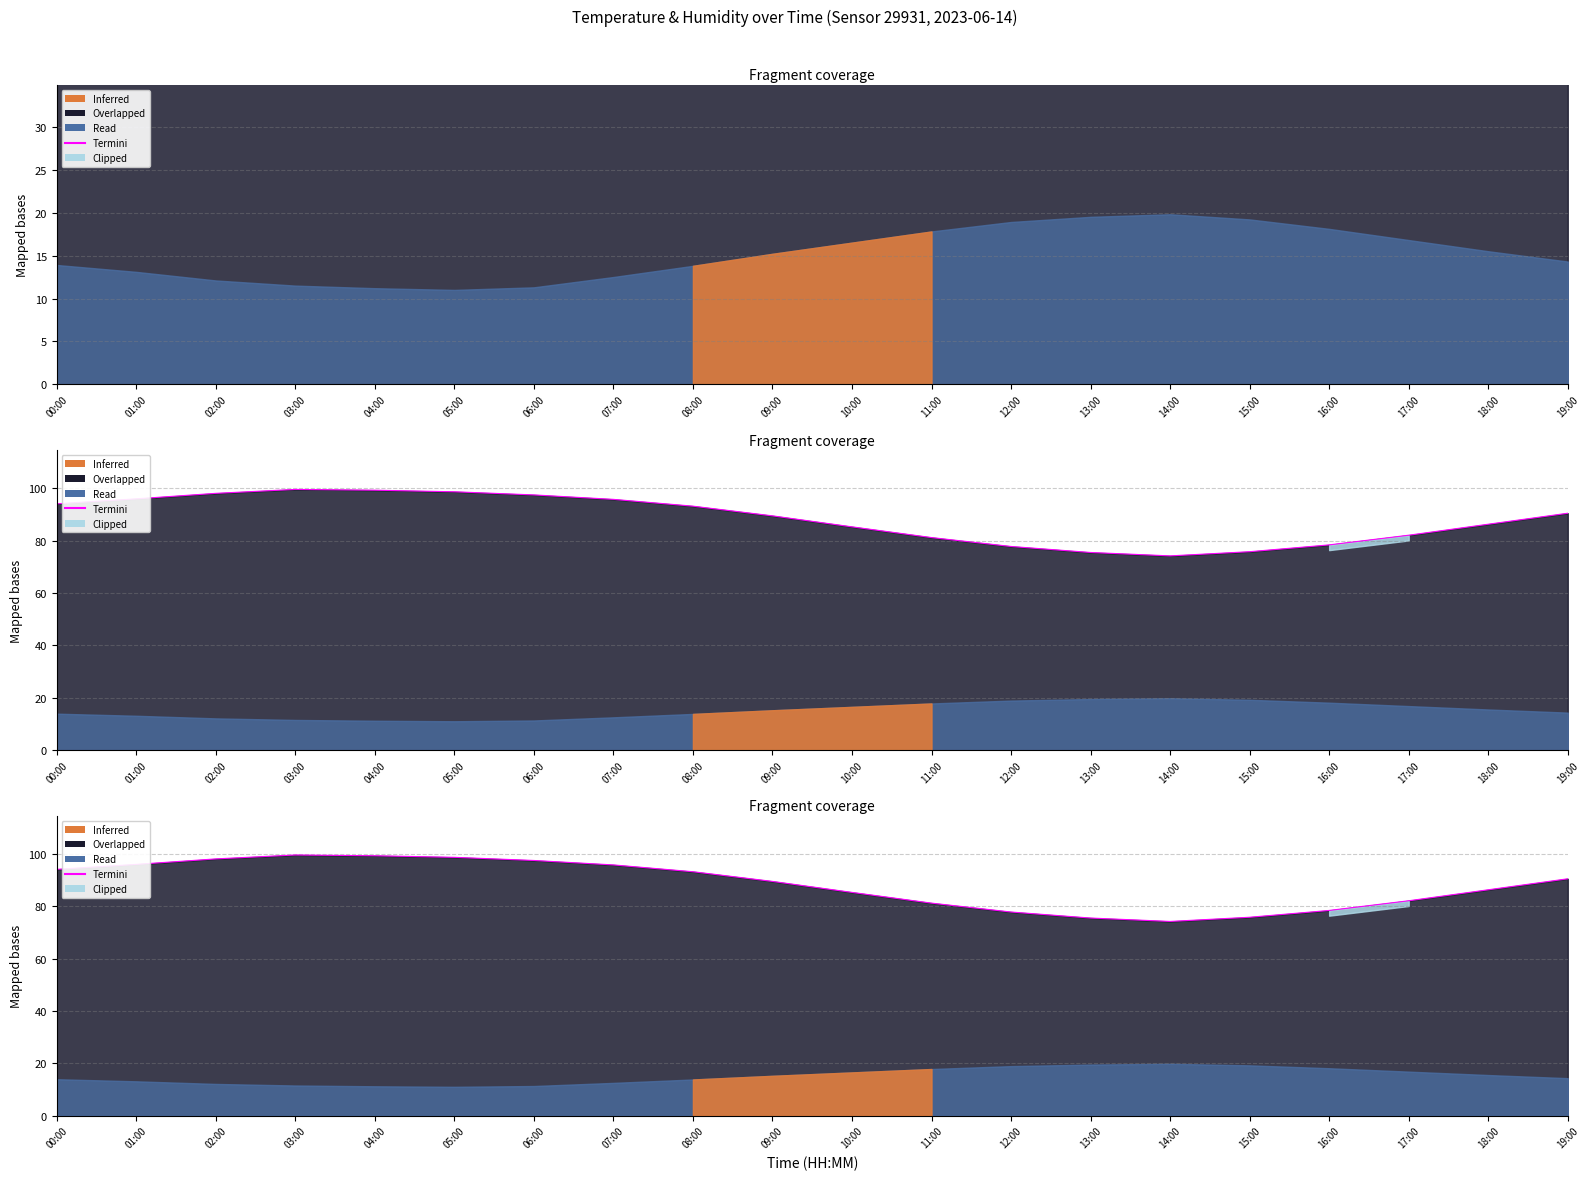

What is the change in value from 09:00 to 18:00?

-3.2